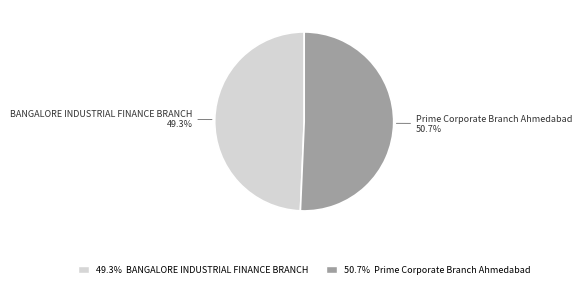

Is there a majority slice in this chart?

Yes